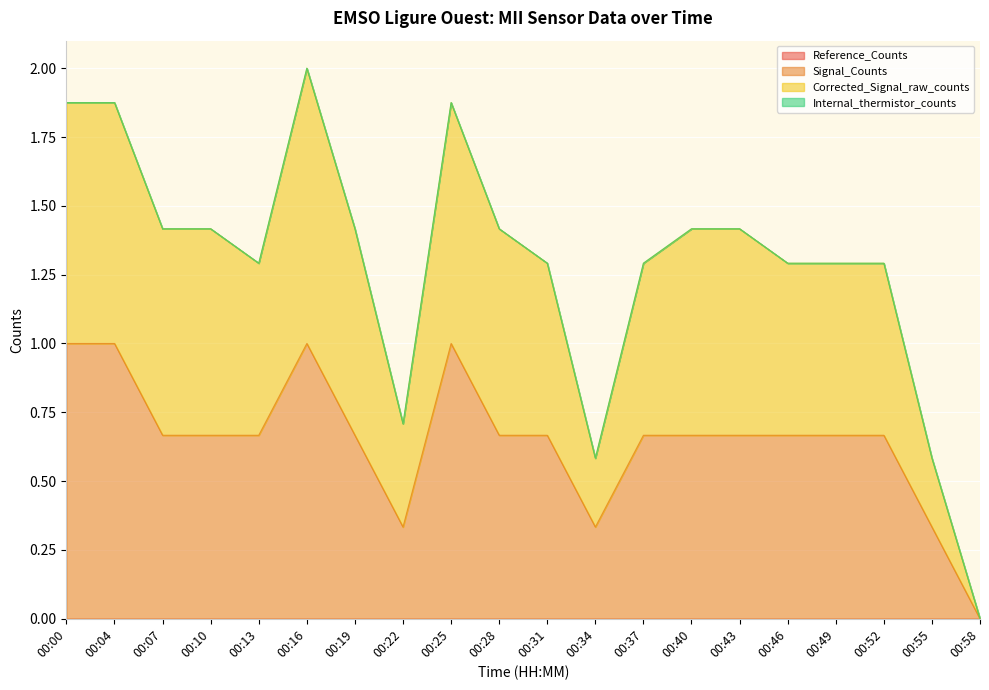

Reading left to right, list all the values displayed in this chart.

Signal_Counts: 1.0	1.0	0.7	0.7	0.7	1.0	0.7	0.3	1.0	0.7	0.7	0.3	0.7	0.7	0.7	0.7	0.7	0.7	0.3	0.0
Corrected_Signal_raw_counts: 1.9	1.9	1.4	1.4	1.3	2.0	1.4	0.7	1.9	1.4	1.3	0.6	1.3	1.4	1.4	1.3	1.3	1.3	0.6	0.0